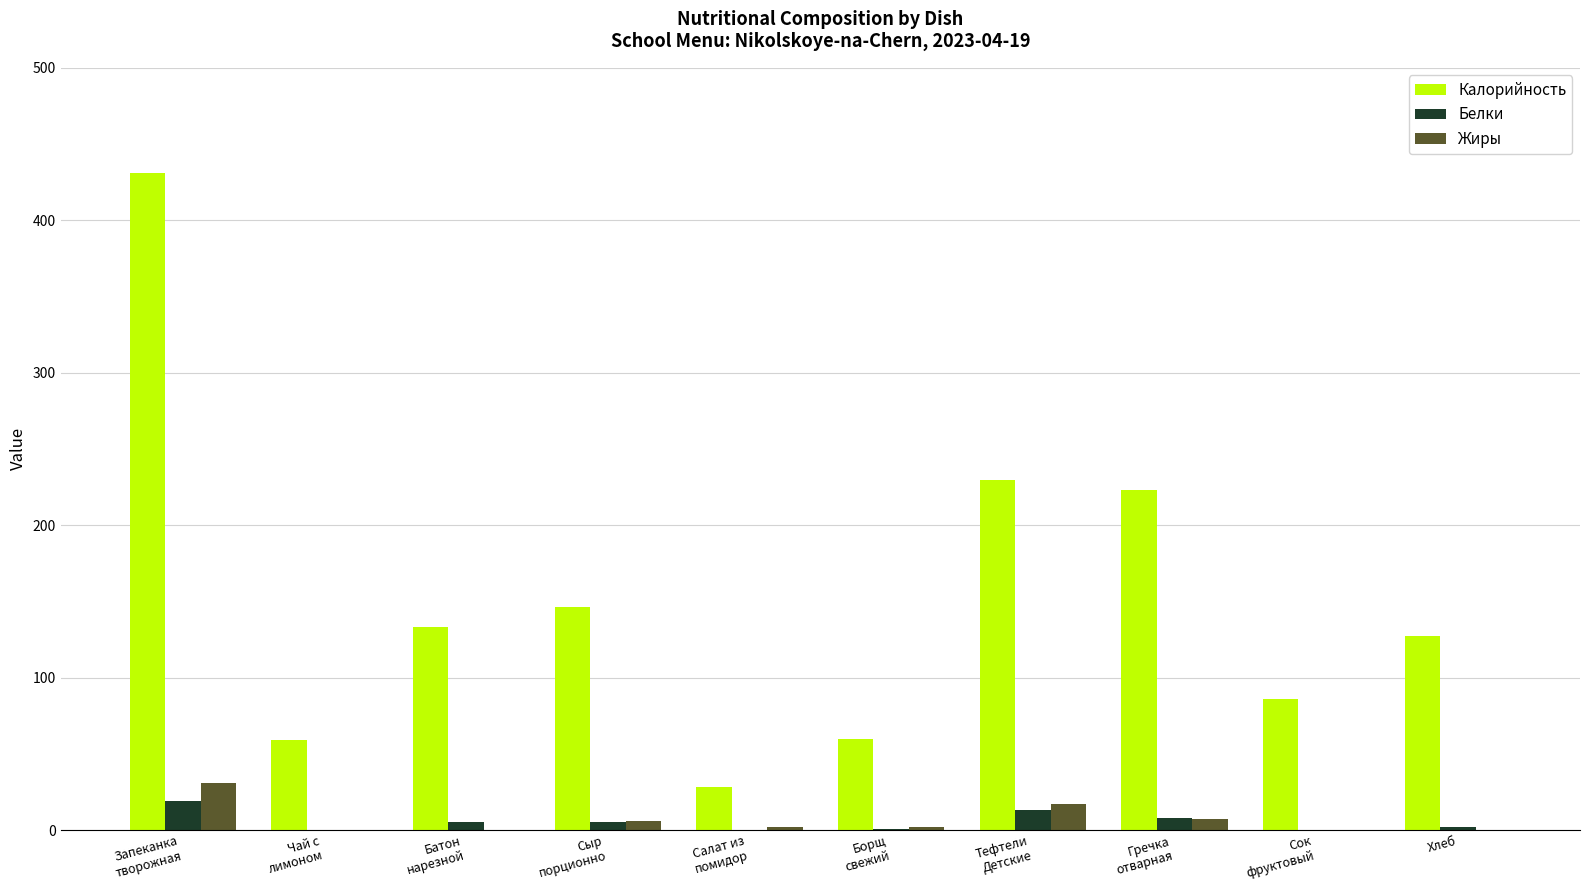

Which series has the largest total across all categories?

Калорийность